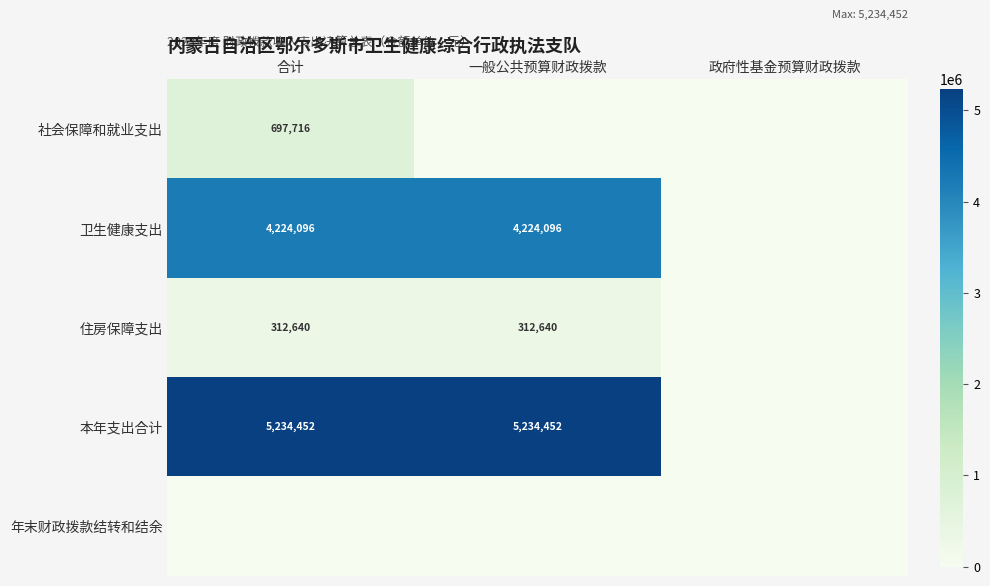

The 卫生健康支出 series shows 6551100 at 一般公共预算财政拨款. True or false?

False